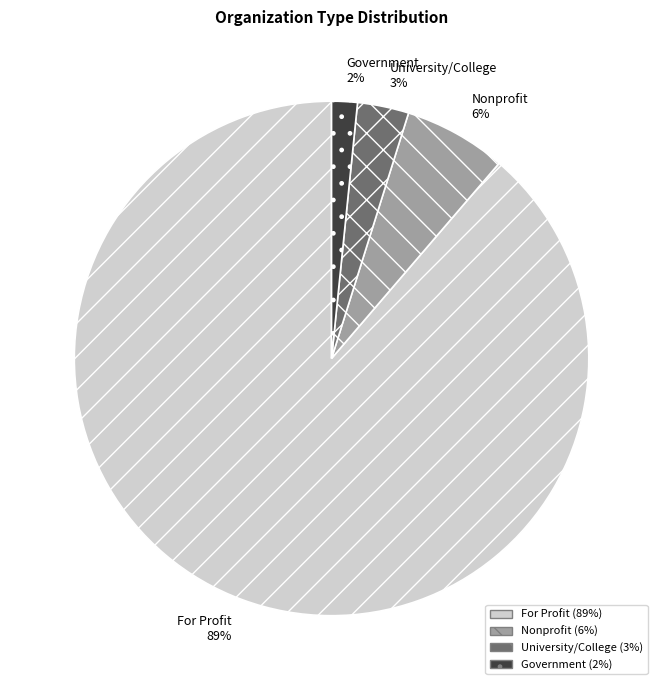

How many segments does this pie chart have?

4